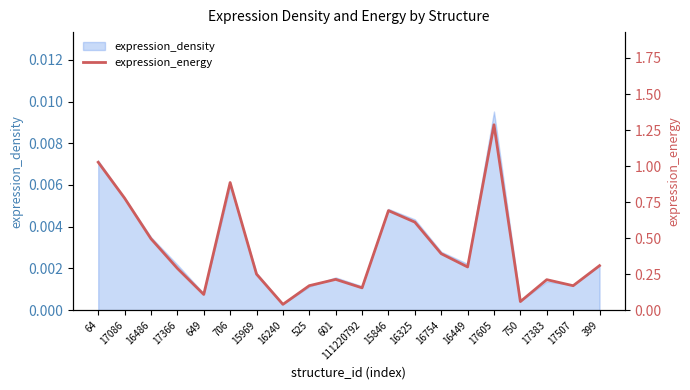

What value does the data have at 399?

0.3